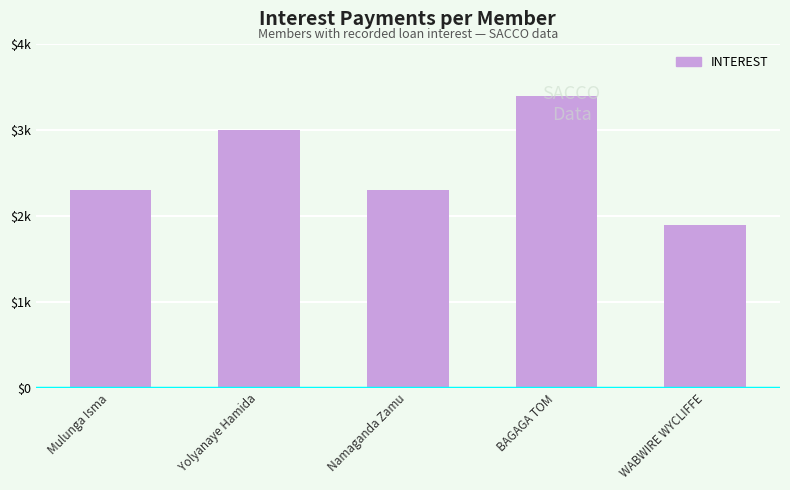

Are the bars grouped side by side (vs. stacked)?

No